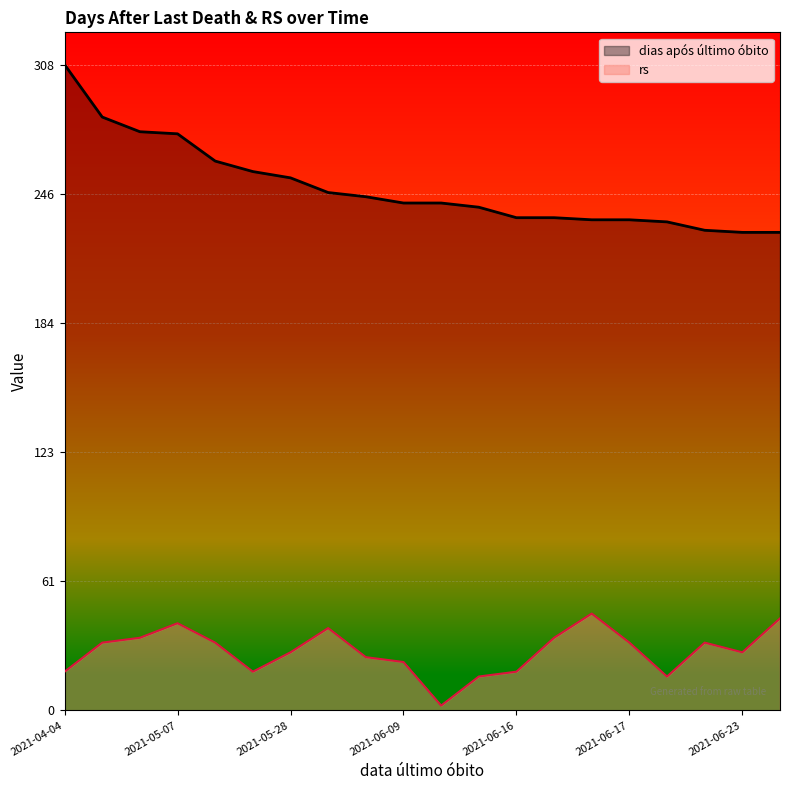

At which category does rs reach its first local peak?

2021-05-07